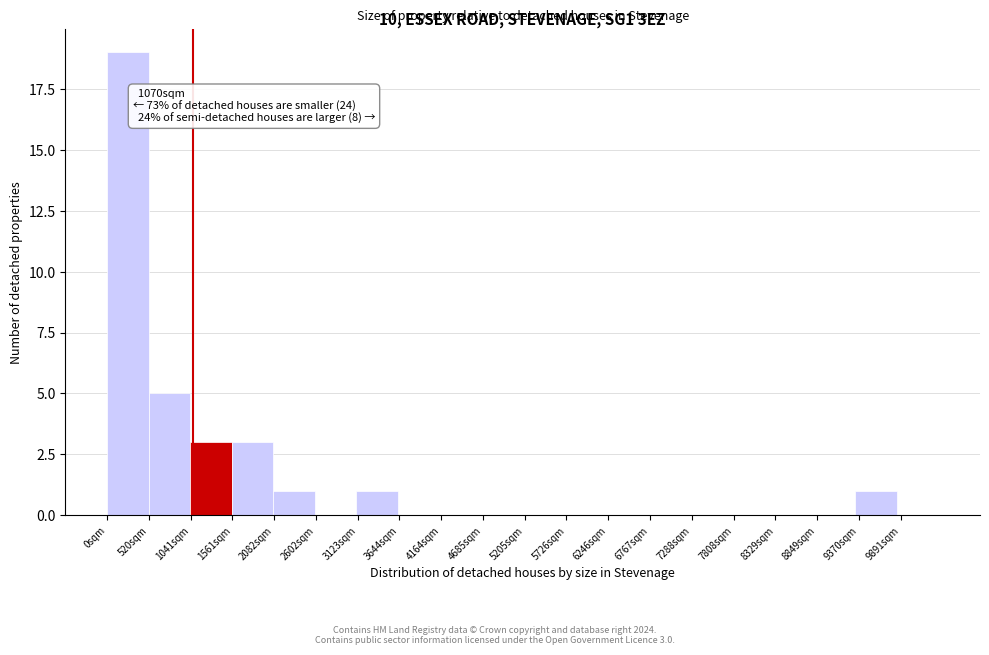

Over which range of the x-axis is the bar tallest?

0 to 500